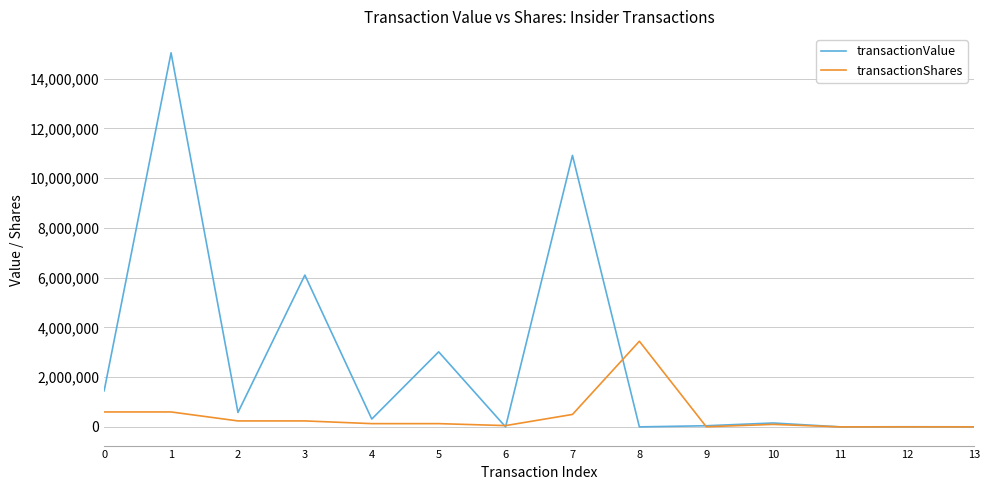

Is it true that transactionShares equals 948802 at 8?

False